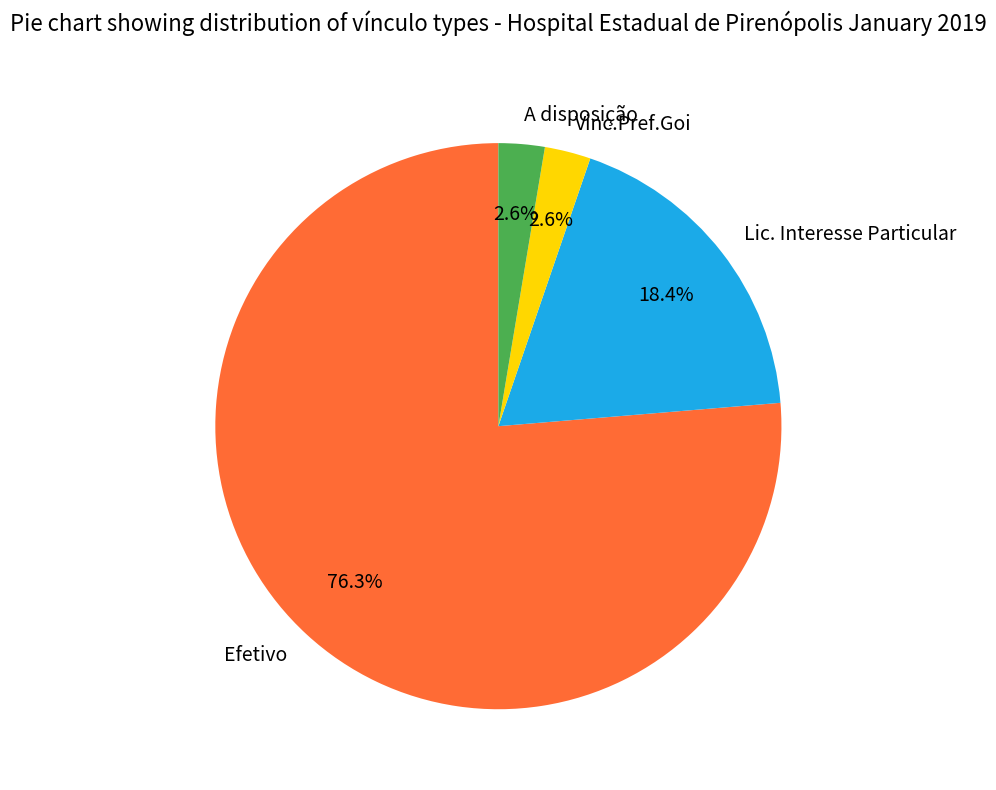

Which slice is the largest?

Efetivo